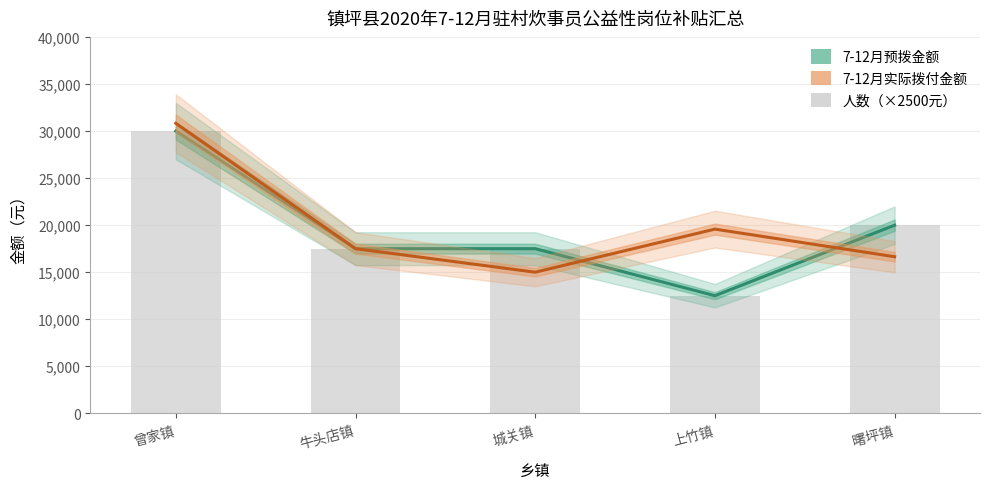

What is the label of the 1st bar from the right?

曙坪镇